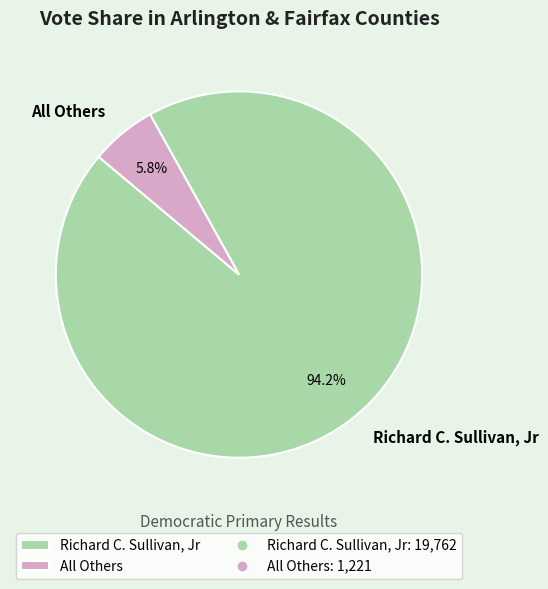

The Richard C. Sullivan, Jr slice represents 99% of the pie. True or false?

False